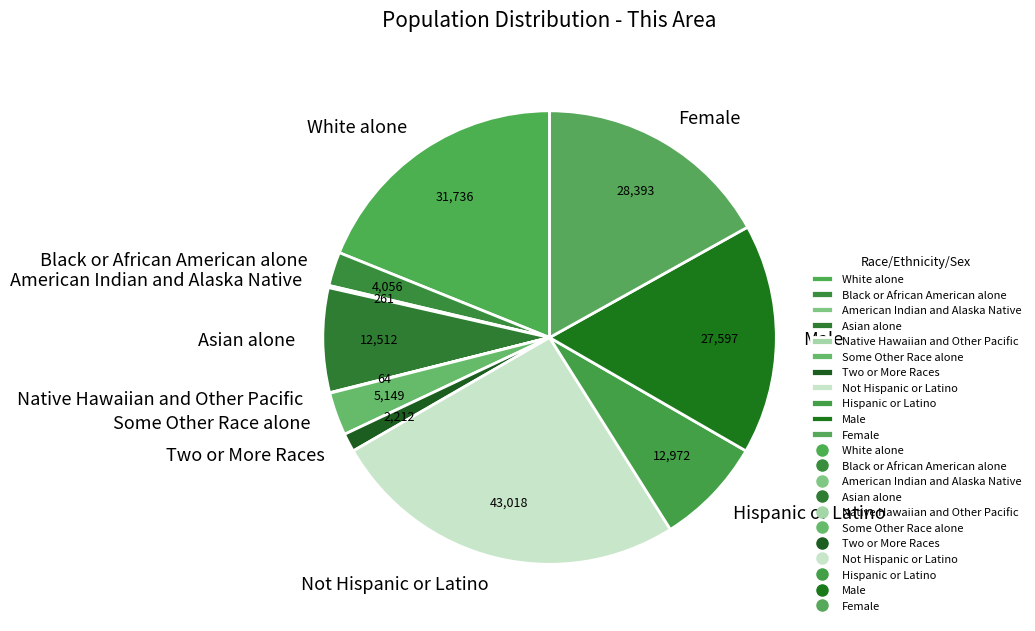

Between Male and White alone, which is larger?

White alone